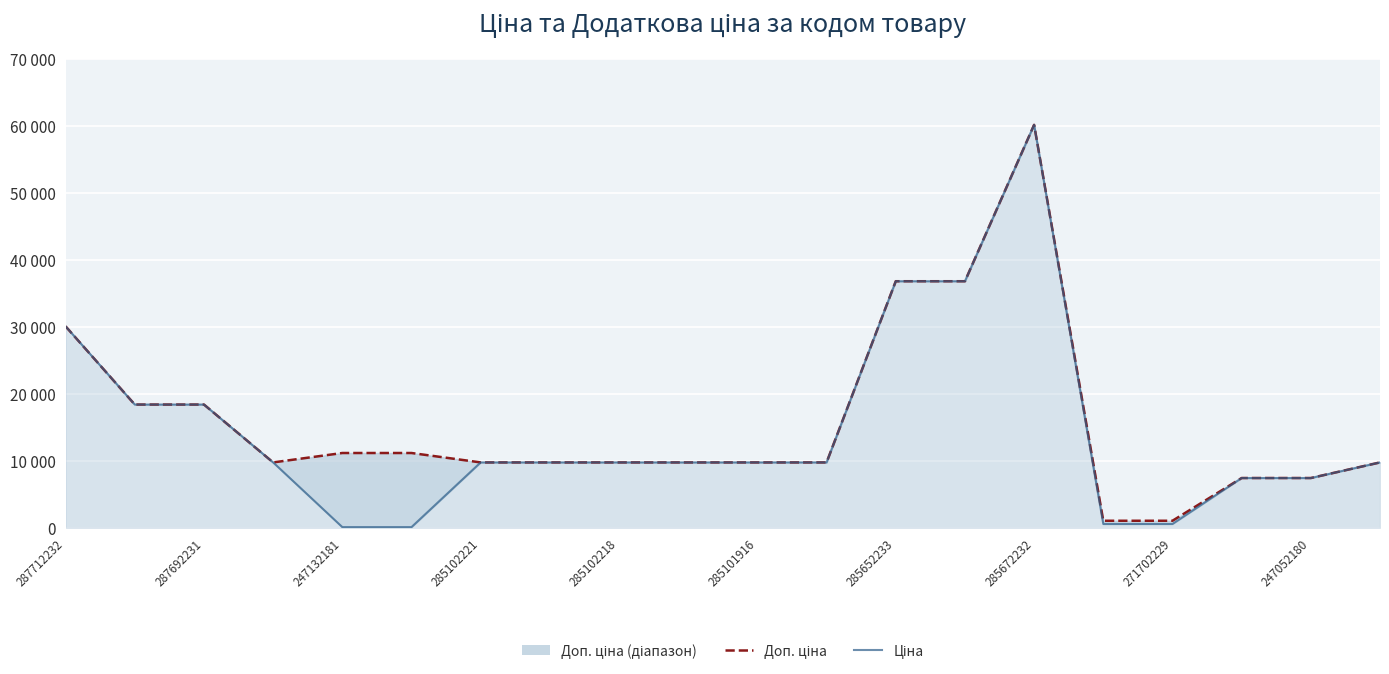

What is the difference between the Ціна values at 14 and 15?

59627.5